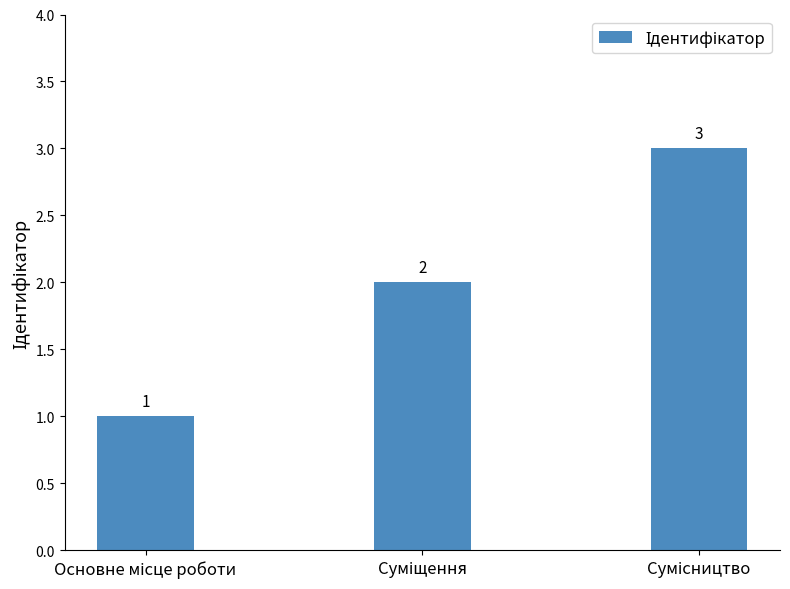

What is the maximum value shown in the chart?

3